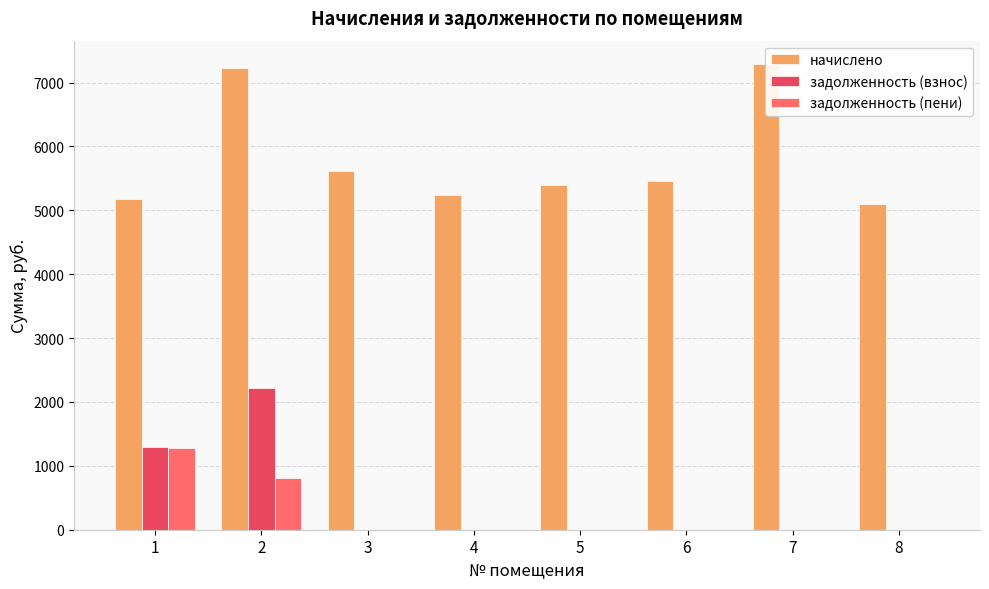

How many bars are there in total?

24